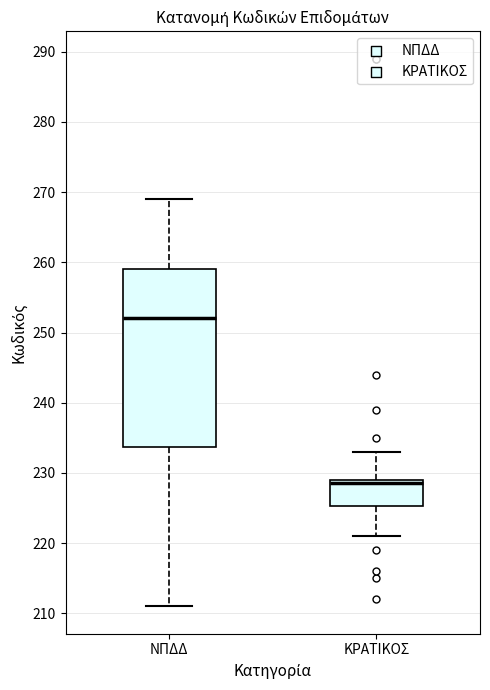

Where does the upper whisker of the box for ΚΡΑΤΙΚΟΣ end on the y-axis? The values are not printed on the chart, so give them approximately, as read against the axis.

233